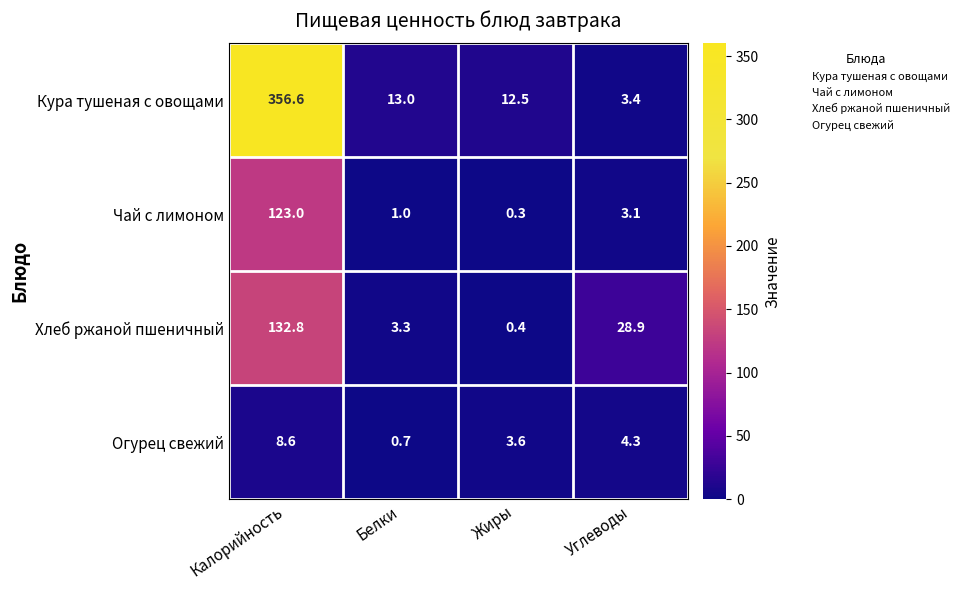

Reading left to right, list all the values displayed in this chart.

Кура тушеная с овощами: 356.6	13.0	12.5	3.4
Чай с лимоном: 123.0	1.0	0.3	3.1
Хлеб ржаной пшеничный: 132.8	3.3	0.4	28.9
Огурец свежий: 8.6	0.7	3.6	4.3